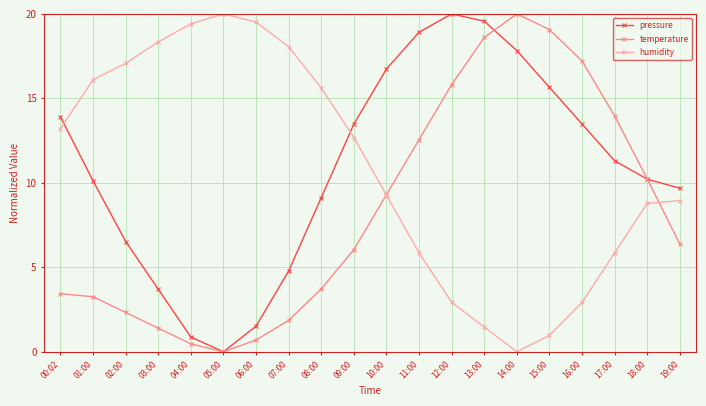

What is the difference between the maximum and minimum values in the temperature series?

20.0